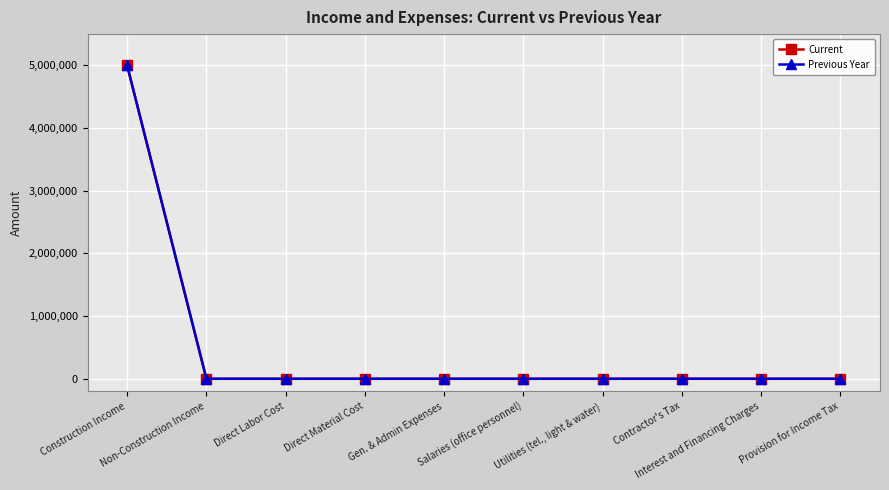

Does the chart have visible grid lines?

Yes